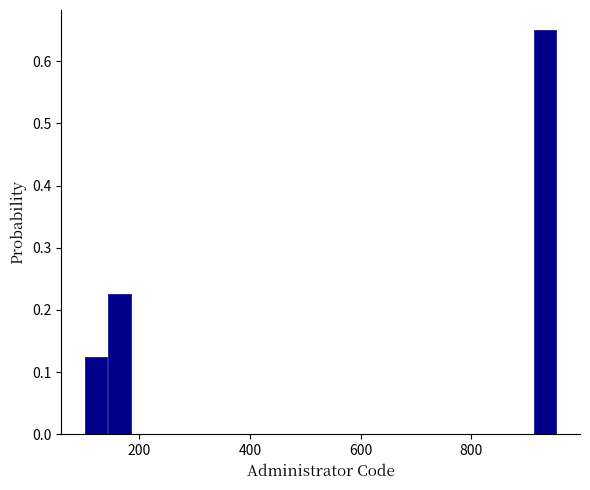

Read against the x-axis, roughly where is the centre of the tallest bar?

940